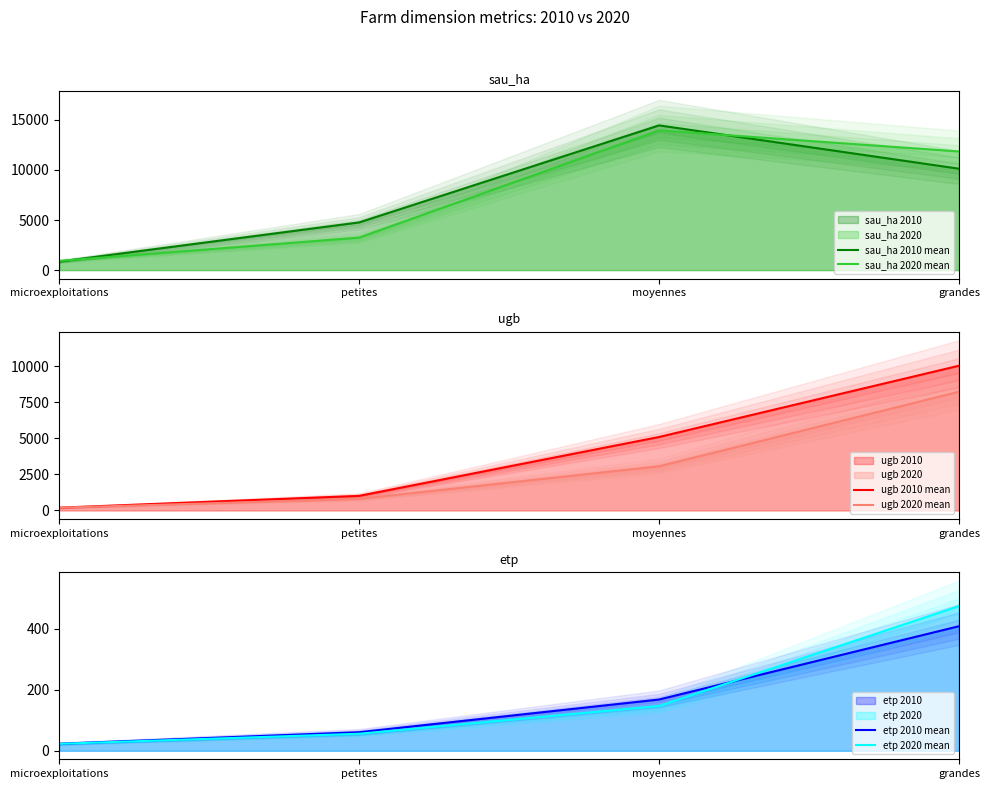

What is the sum of all sau_ha 2020 mean values?

29965.8